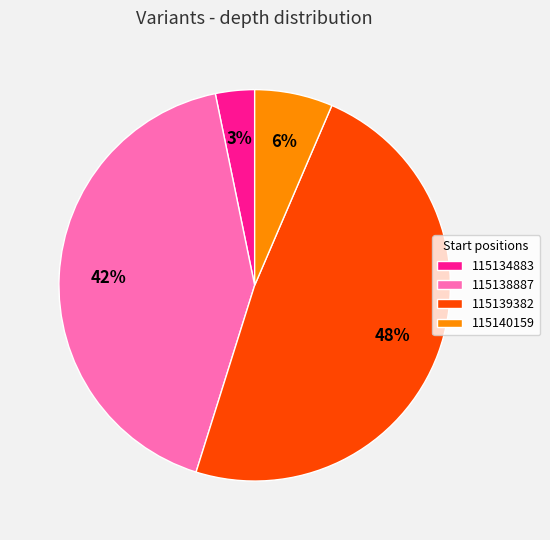

Combined, do 115140159 and 115138887 account for over 50%?

No